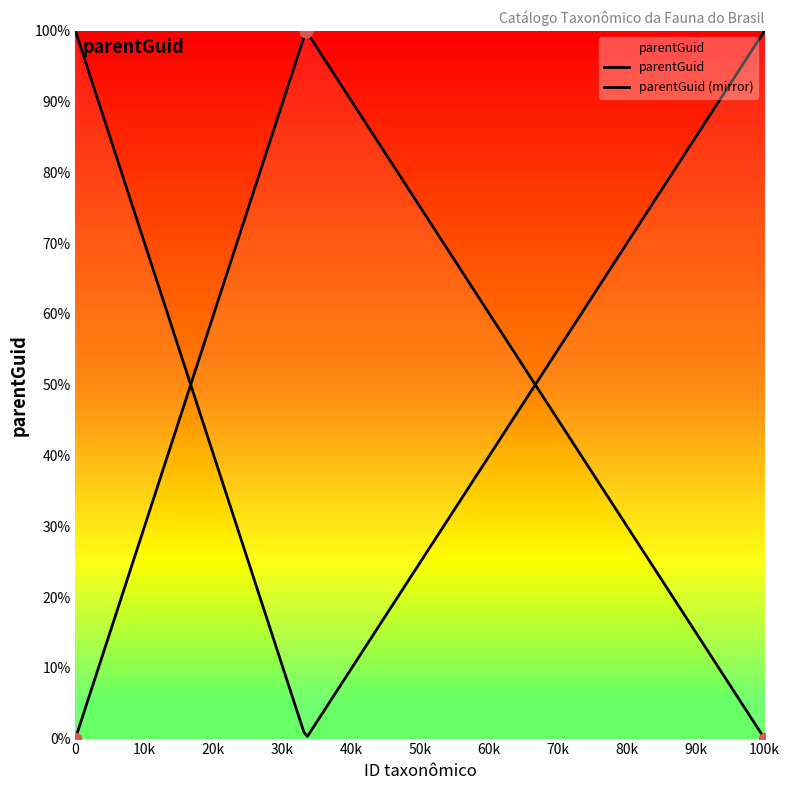

What is the change in value from 171677 to 140097?

-100.0